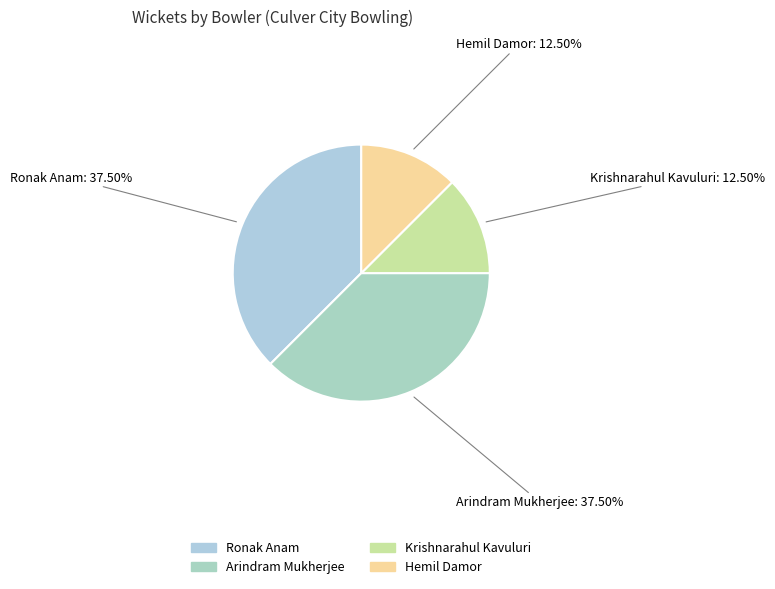

Count the number of slices in the pie.

4